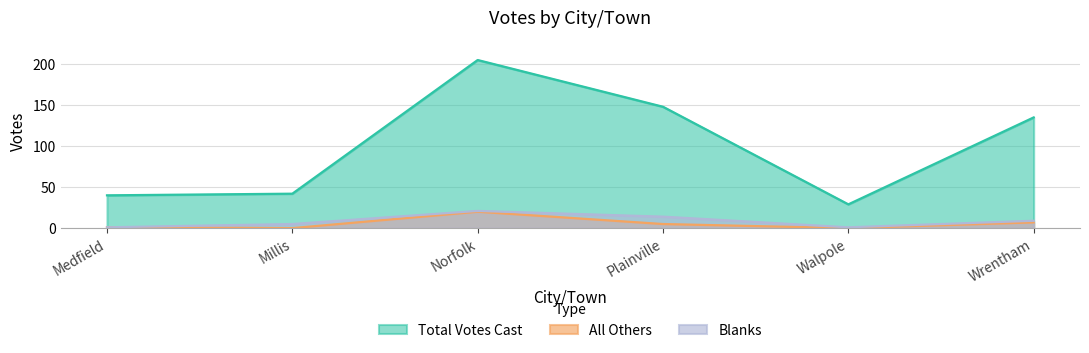

True or false: All Others and Blanks intersect in this chart.

False